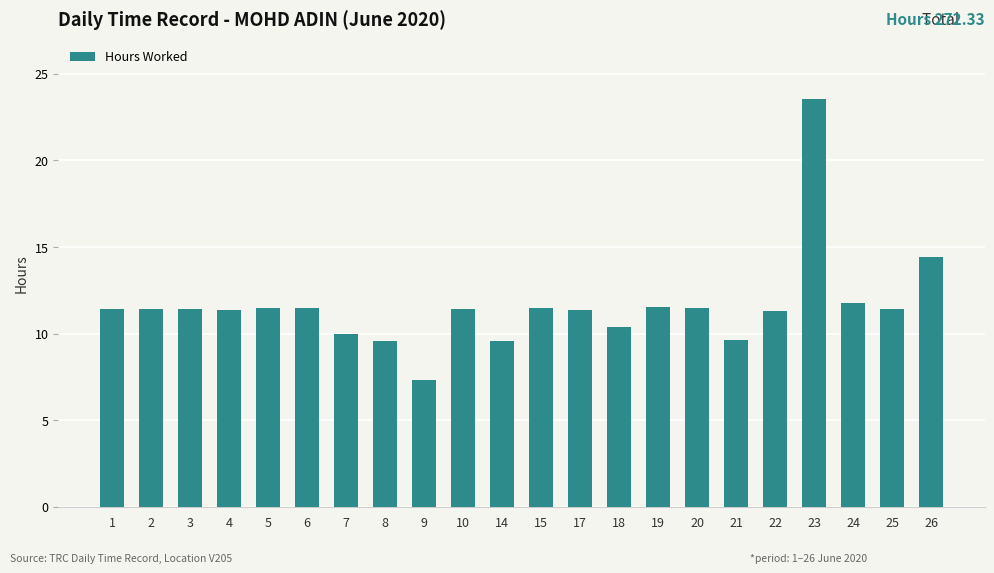

True or false: the data shows 10.0 at 7.

True